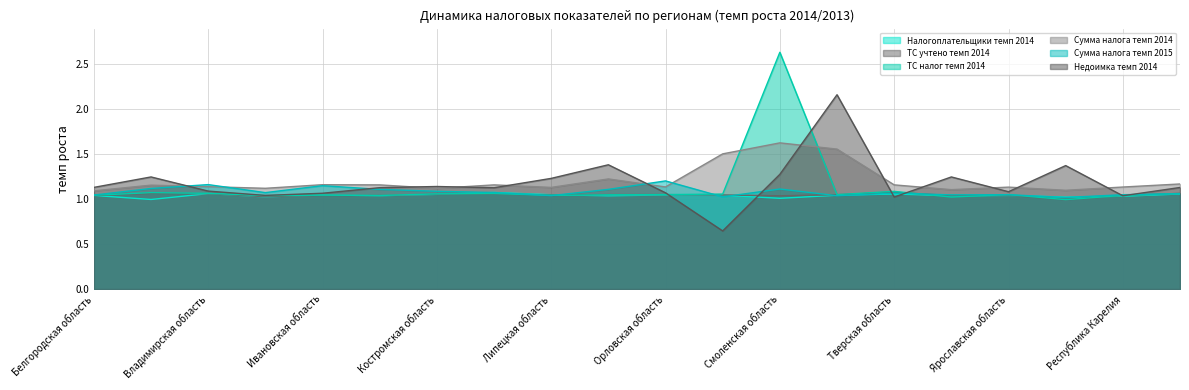

True or false: Сумма налога темп 2015 has a value of 0.4 at Тверская область.

False